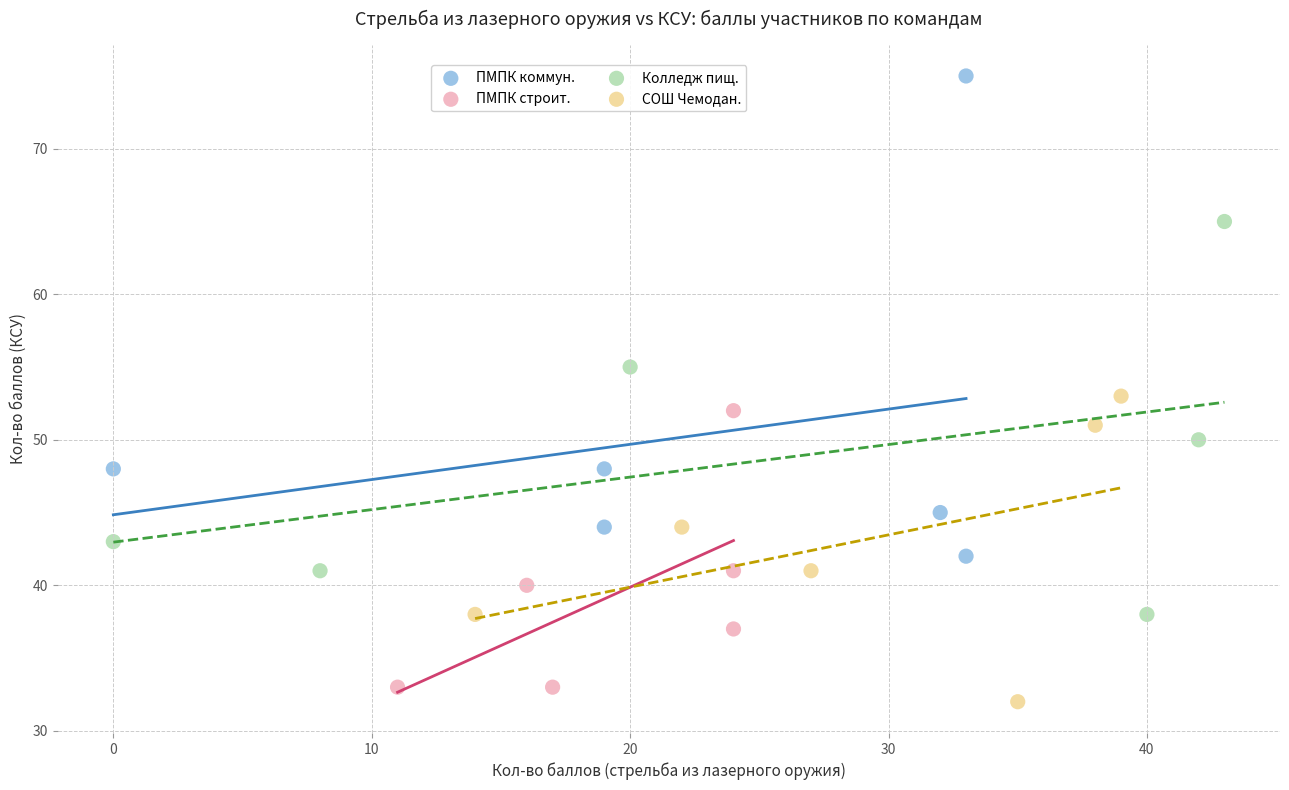

What are all the series names shown in the legend?

ПМПК коммун., ПМПК строит., Колледж пищ., СОШ Чемодан.